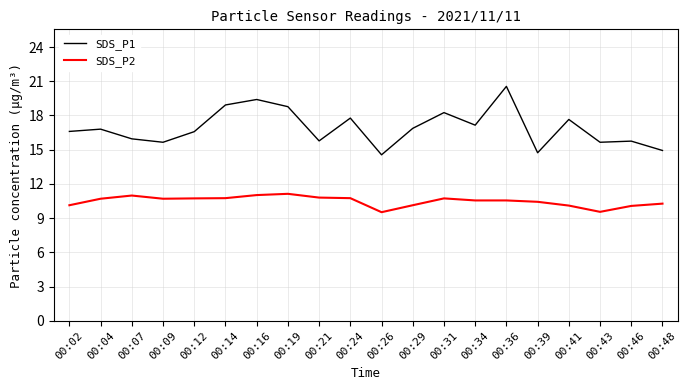

What is the difference between the maximum and minimum values in the SDS_P1 series?

6.0